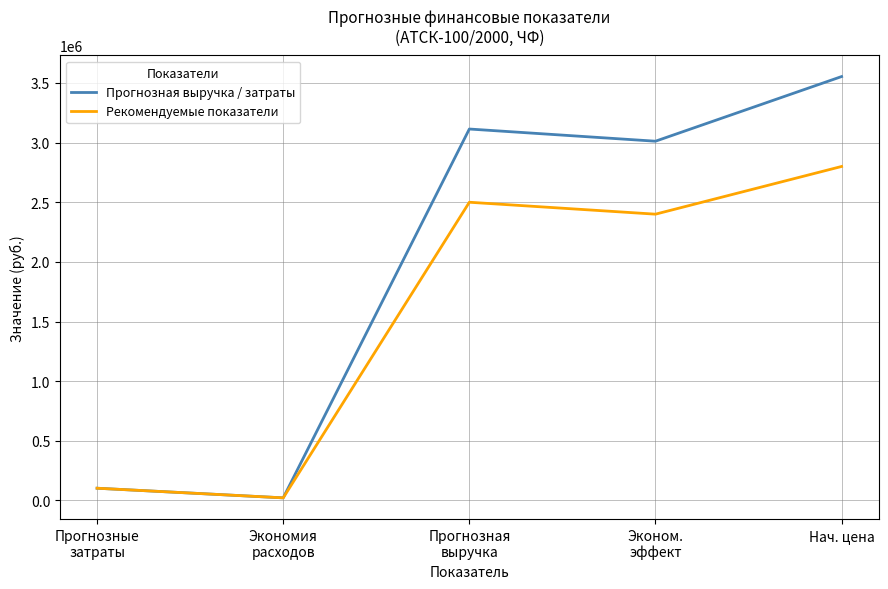

At which category is the sum across all series the highest?

Нач. цена